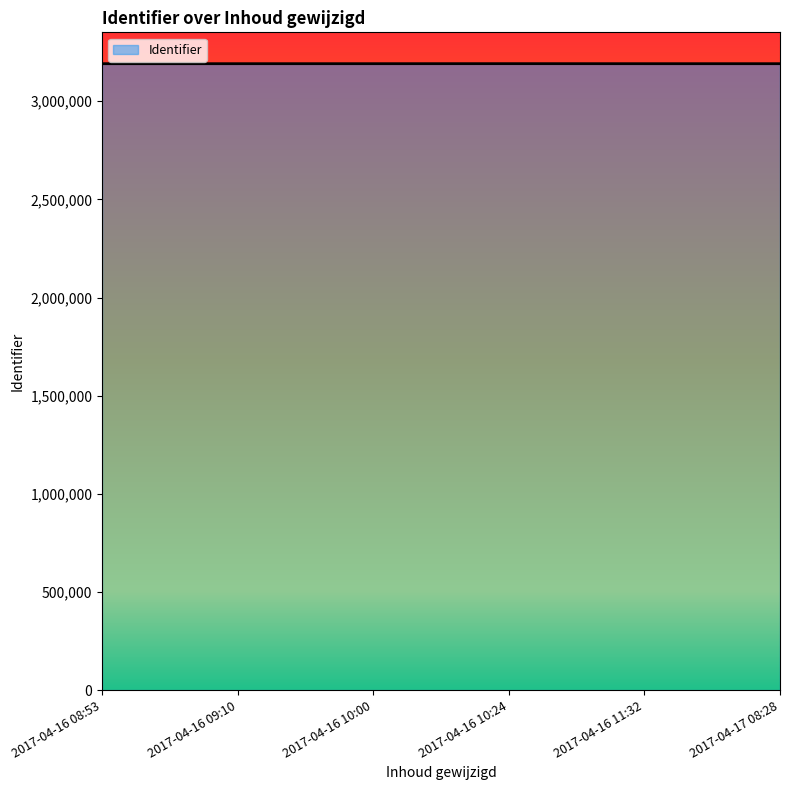

What is the average value?

3191163